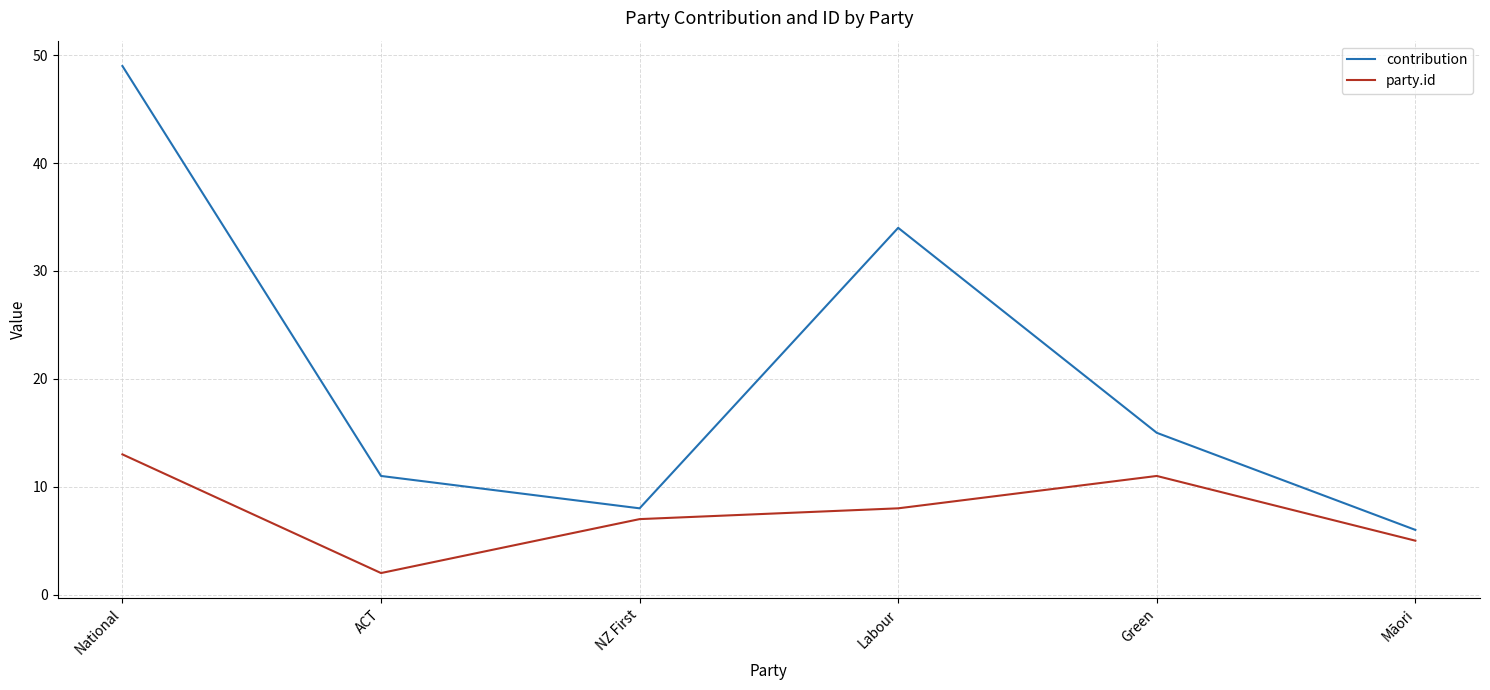

In contribution, how many points are higher than both neighbors (excluding endpoints)?

1